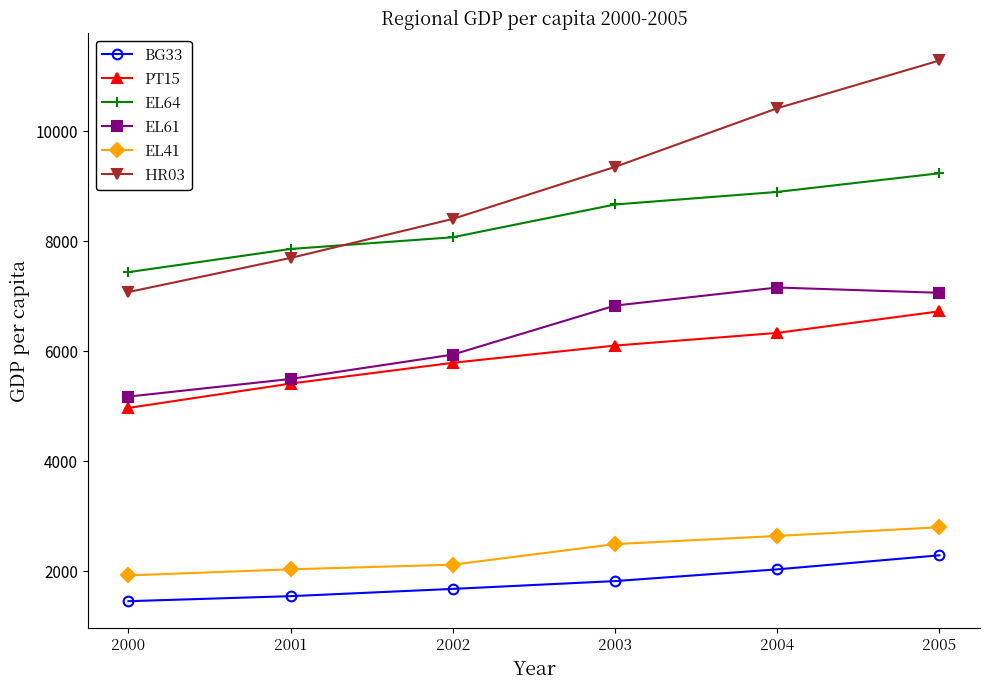

Where is EL61 nearest to the value 6166?

2002